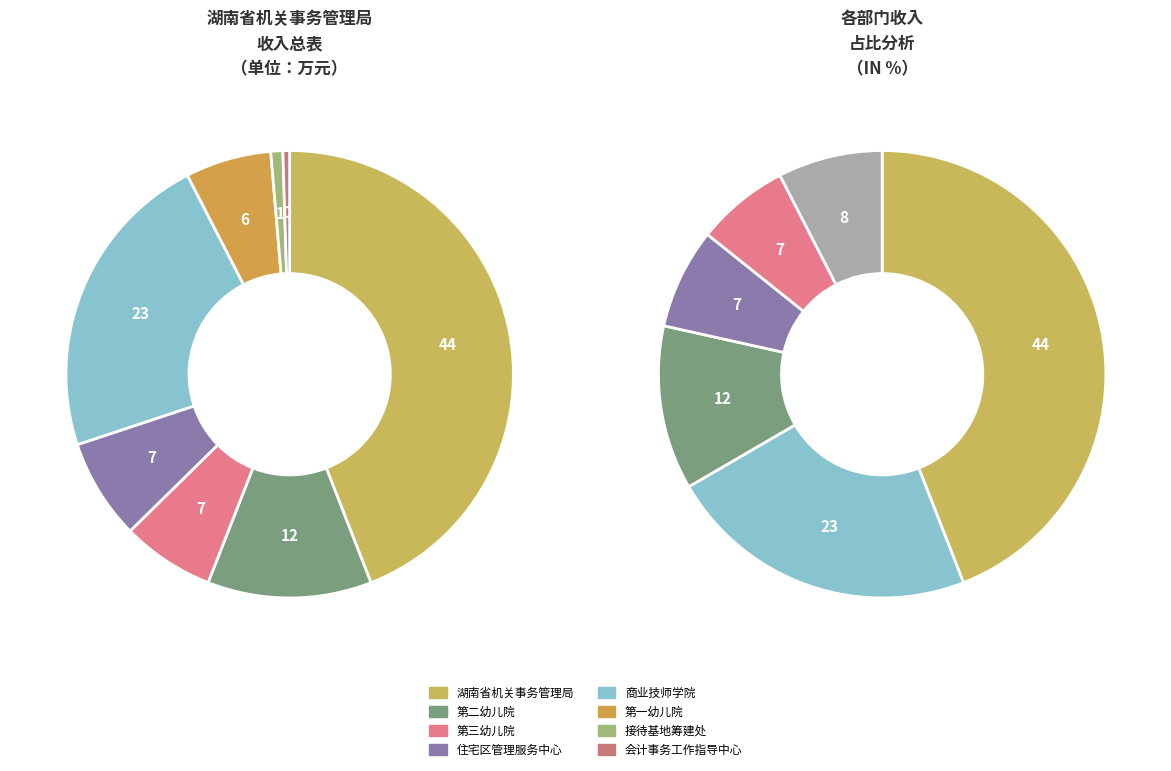

Is 湖南省直单位会计事务工作指导中心 the majority of the pie?

No